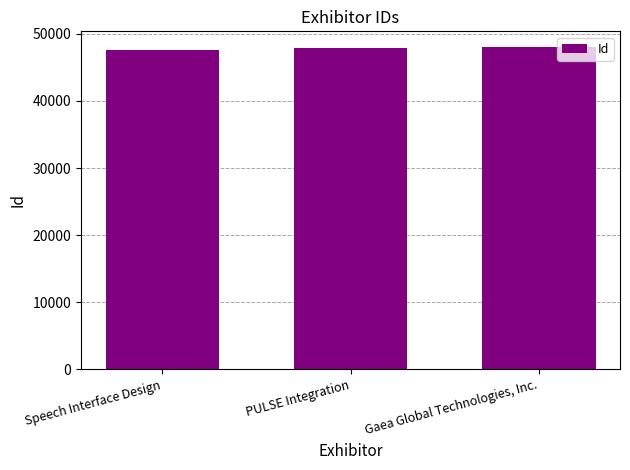

Does the chart contain any negative values?

No